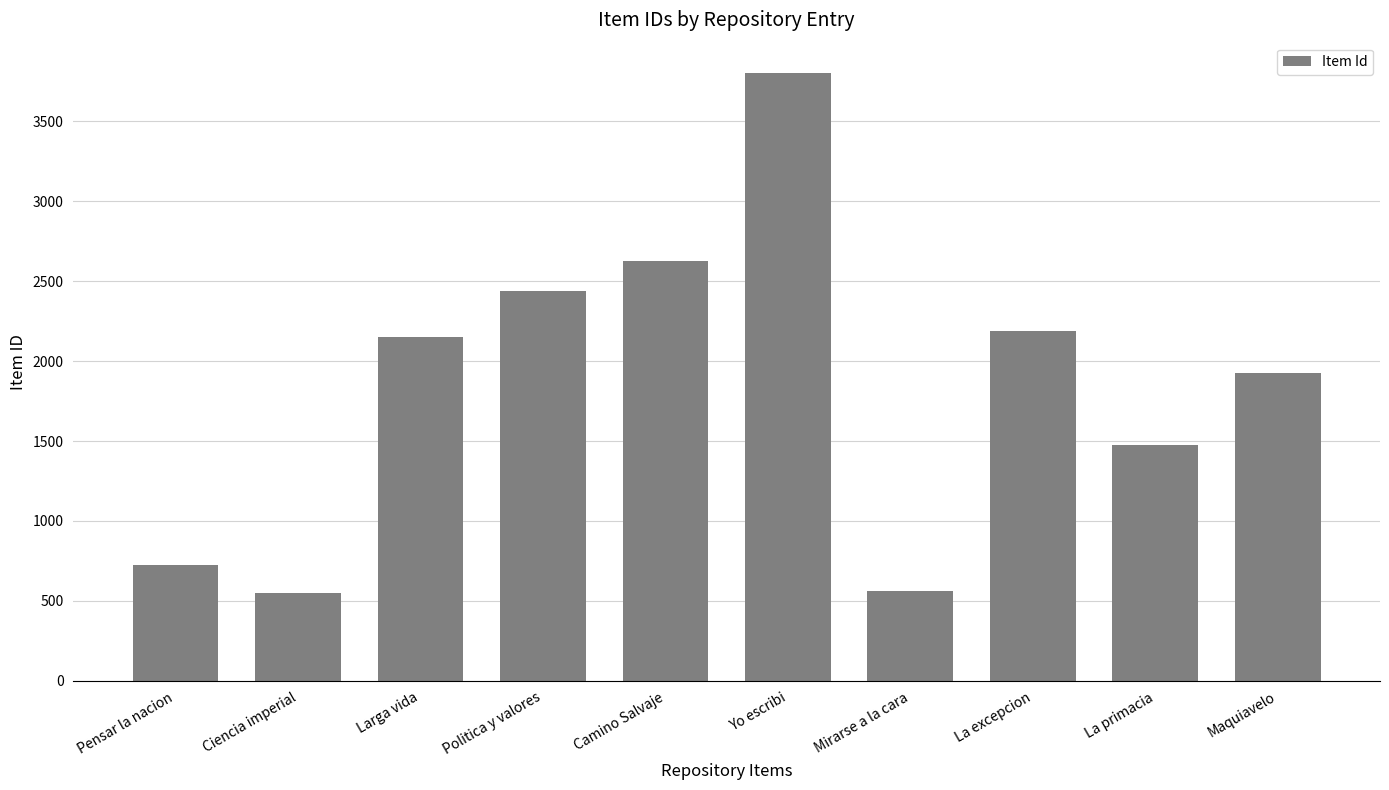

How many data points are less than 2148?

5